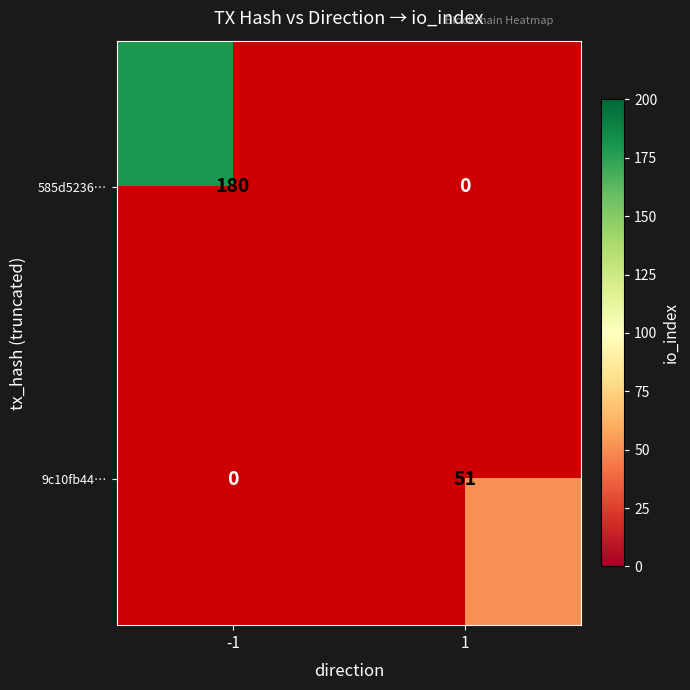

At which category does the chart reach its minimum across all series?

1